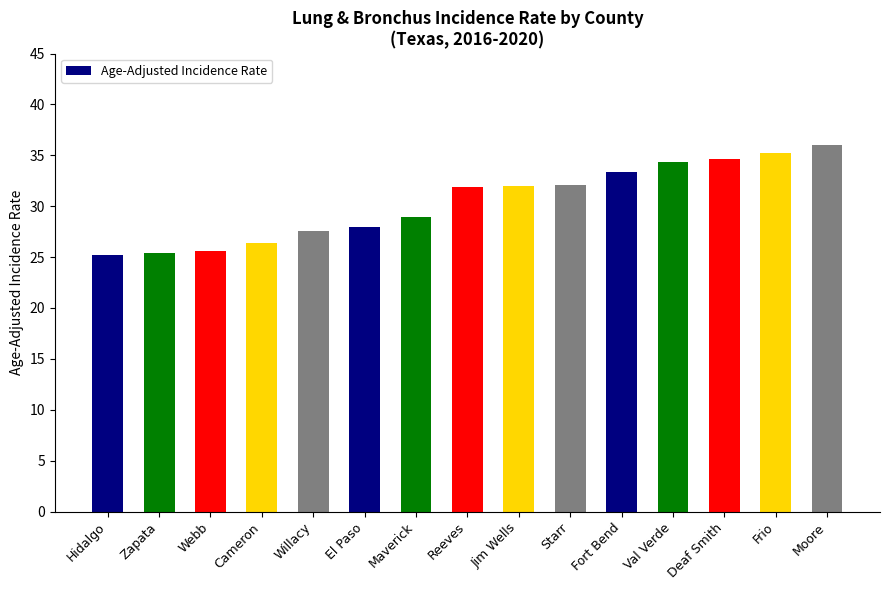

Which label corresponds to the largest value in the chart?

Moore